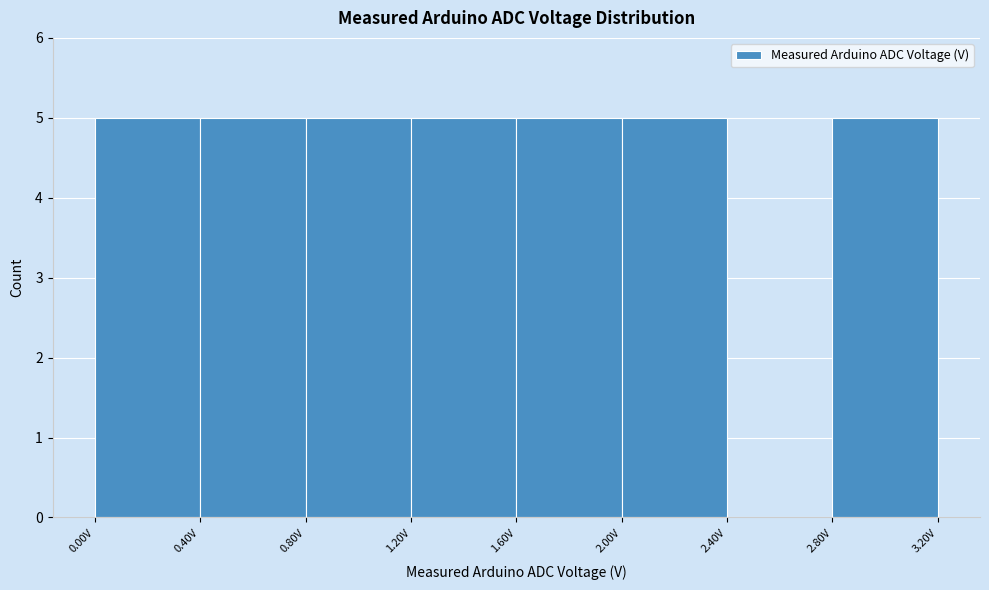

What is the height of the bar covering 0.8 to 1.2 on the x-axis? The values are not printed on the chart, so give them approximately, as read against the axis.

5